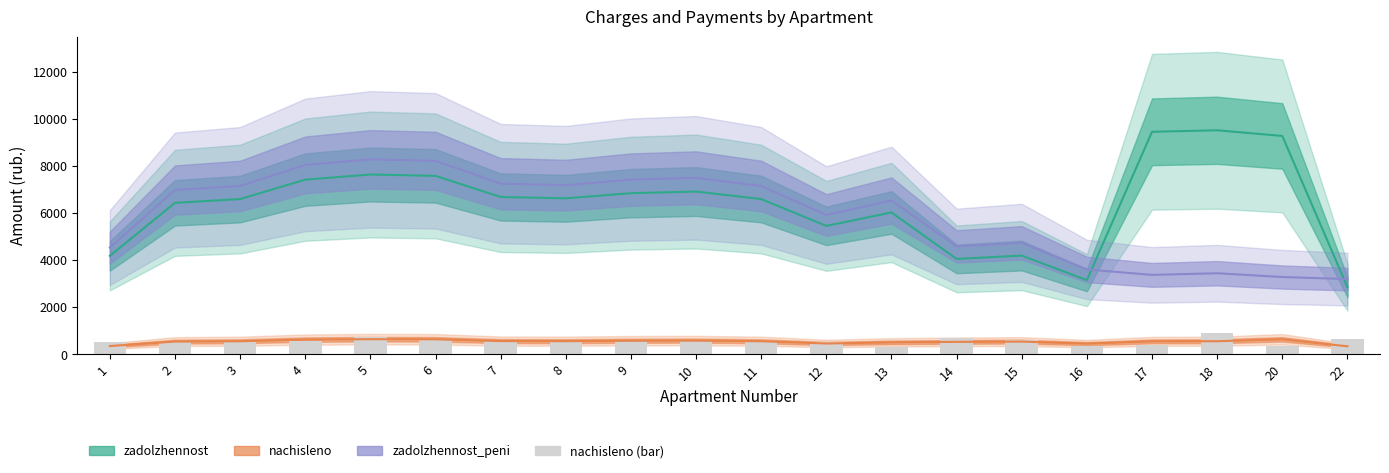

Reading left to right, extract all data points from this chart.

zadolzhennost: 4185.6	6438.4	6598.4	7424.0	7641.6	7584.0	6688.0	6630.4	6848.0	6918.4	6598.4	5459.2	6028.8	4055.4	4196.2	3153.0	9457.5	9521.5	9280.6	2856.7
nachisleno: 353.2	543.2	556.7	626.4	644.8	639.9	564.3	559.4	577.8	583.7	556.7	460.6	508.7	530.8	542.7	454.7	552.4	557.8	638.8	342.4
zadolzhennost_peni: 4538.8	6981.6	7155.1	8050.4	8286.4	8223.9	7252.3	7189.8	7425.8	7502.1	7155.1	5919.8	6537.5	4586.2	4738.9	3607.7	3376.6	3446.0	3286.0	3199.0
nachisleno (bar): 529.7	529.7	570.2	570.2	738.7	625.3	555.7	511.9	610.7	610.7	529.7	529.7	322.4	673.9	596.2	358.0	409.9	889.4	374.2	652.9